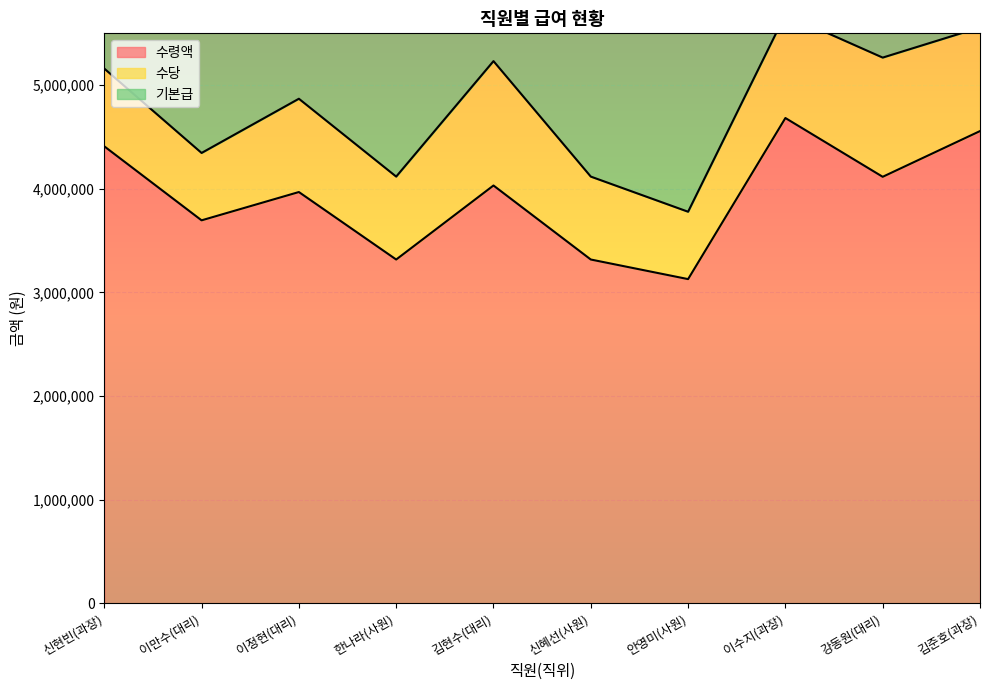

What is the sum of all 수령액 values?

39228000